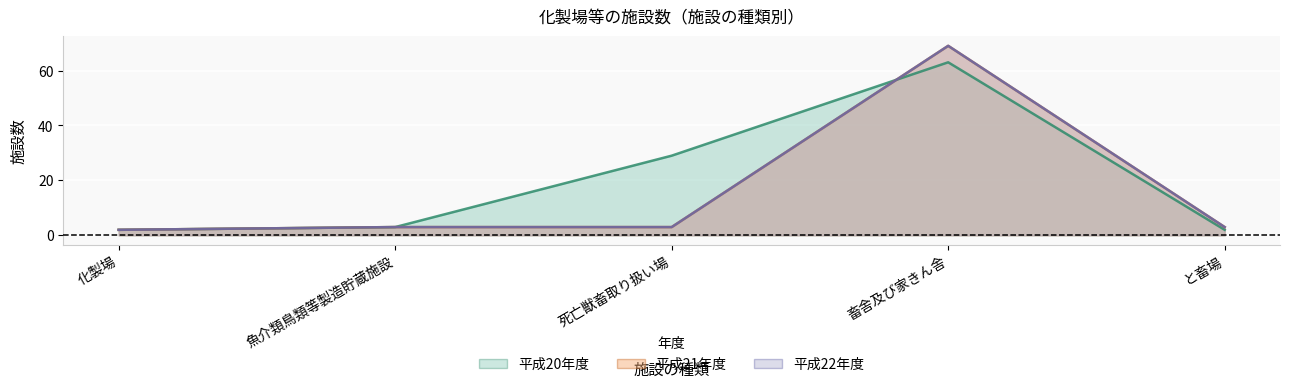

At 化製場, list the series in order from largest to smallest.

平成20年度, 平成21年度, 平成22年度